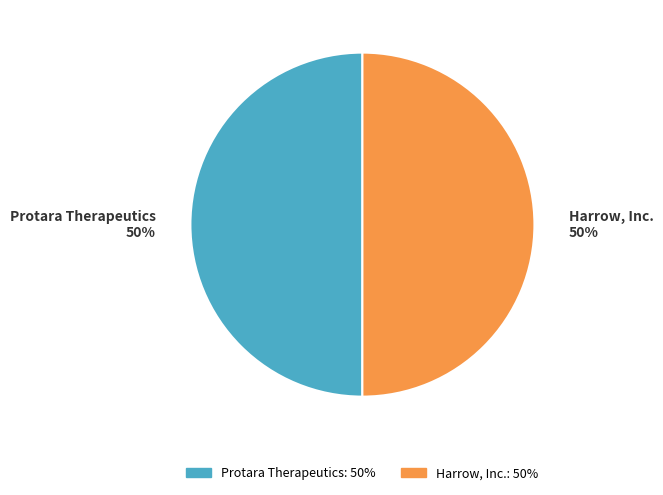

Is it true that Protara Therapeutics 50% is 40% of the pie?

False